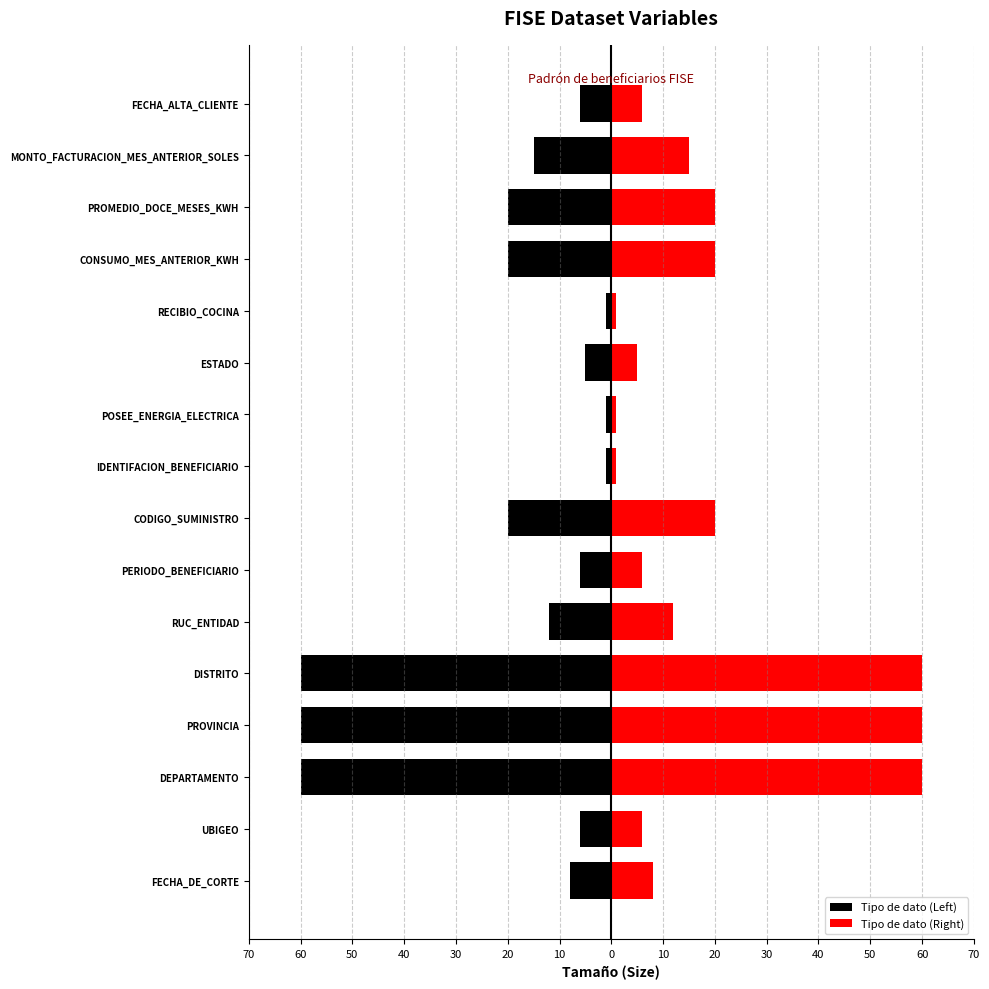

True or false: Tipo de dato (Right) has a value of 1 at IDENTIFACION_BENEFICIARIO.

False